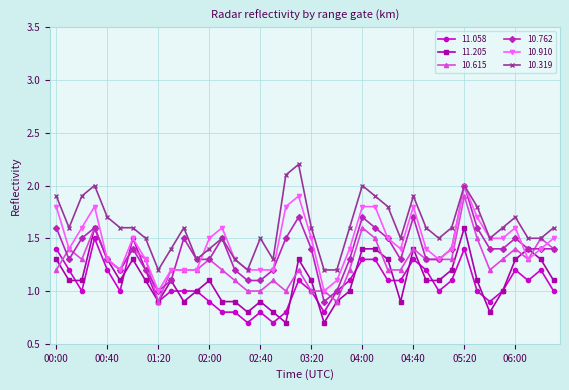

What is the average value of the 10.910 series?

1.5